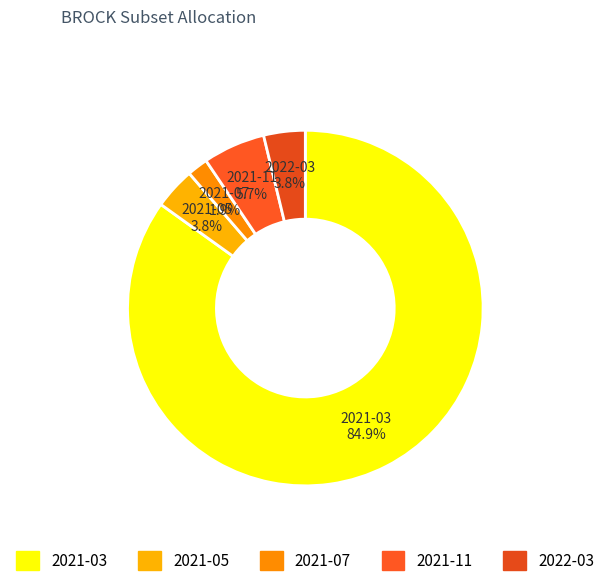

To the nearest percent, what is the combined percentage of 2021-11 and 2021-07?

8%